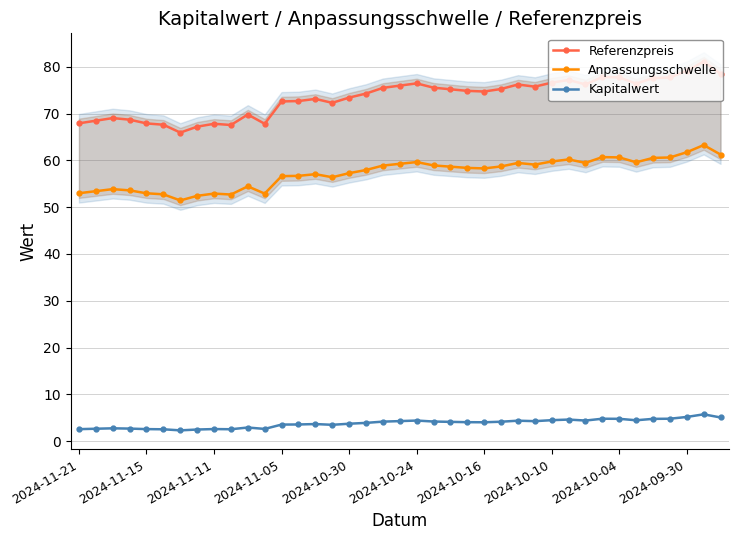

Does the chart have visible grid lines?

Yes